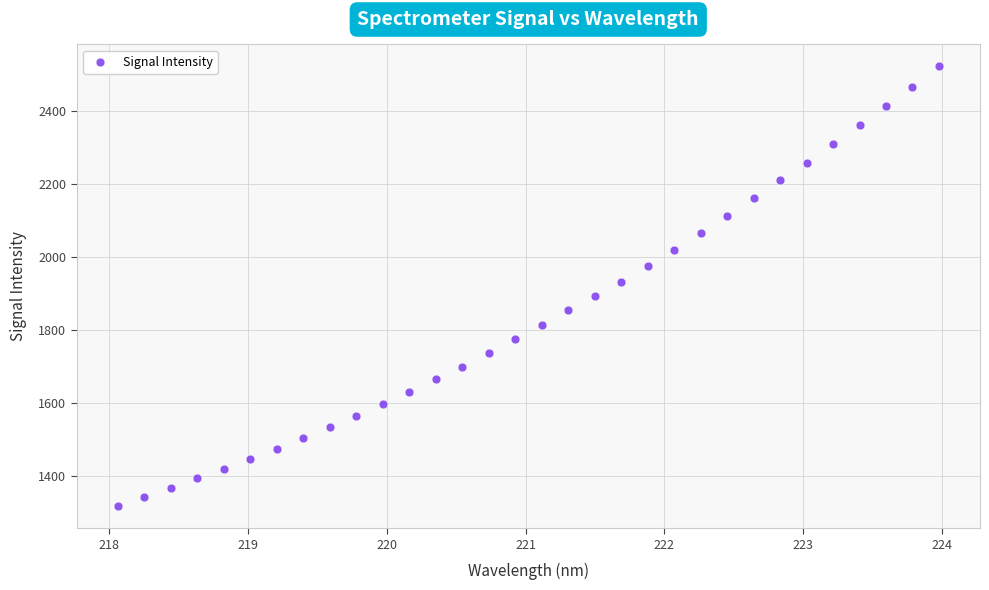

What is the range of X values (max minus min)?

5.9